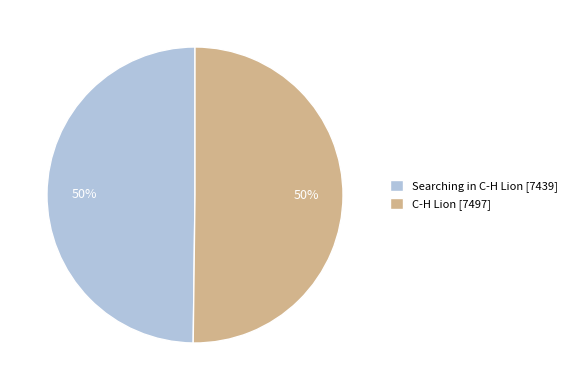

True or false: C-H Lion accounts for 38% of the total.

False